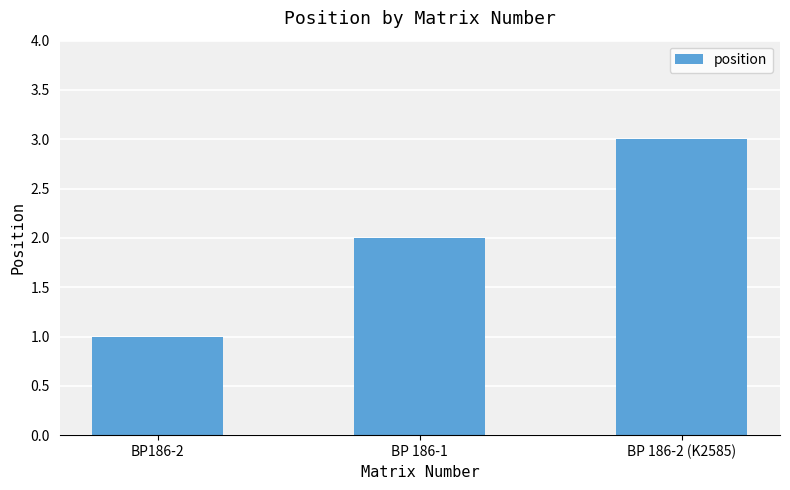

True or false: the data shows 1 at BP186-2.

True